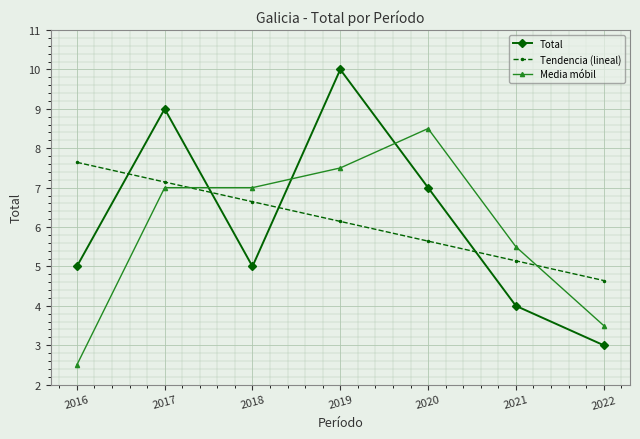

Which category has the lowest value in the Media móbil series?

2016